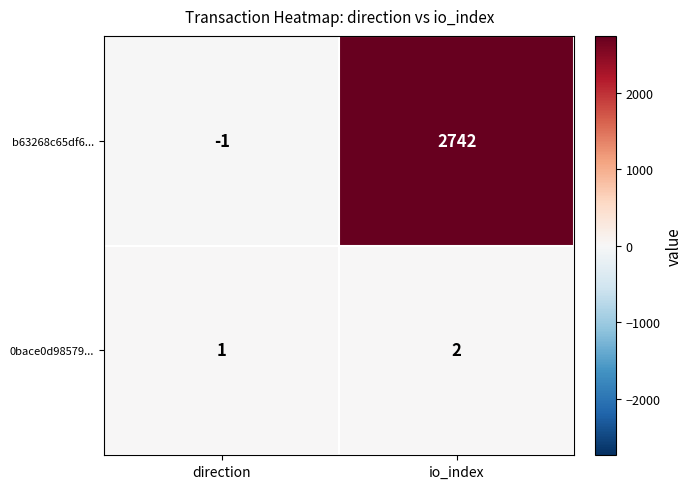

At which category is the sum across all series the highest?

io_index